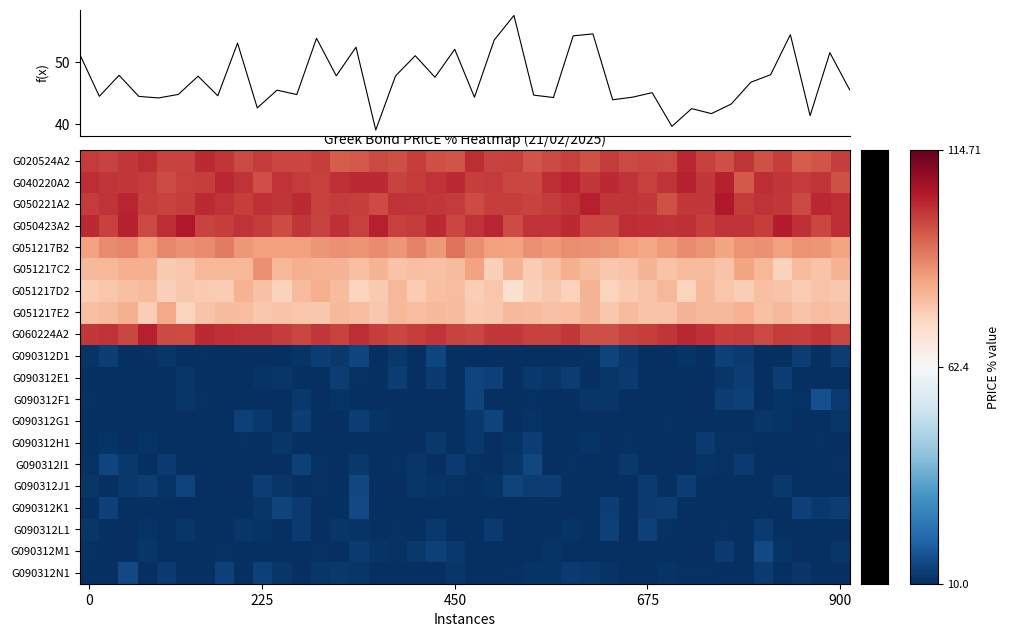

At which category is the sum across all series the highest?

14